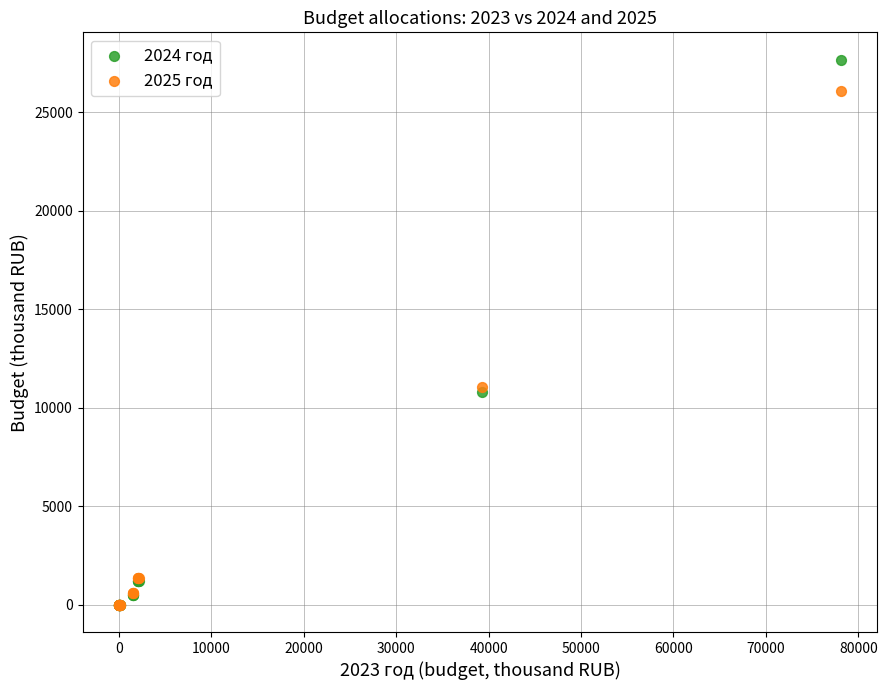

Which series has the largest Y range (max minus min)?

2024 год